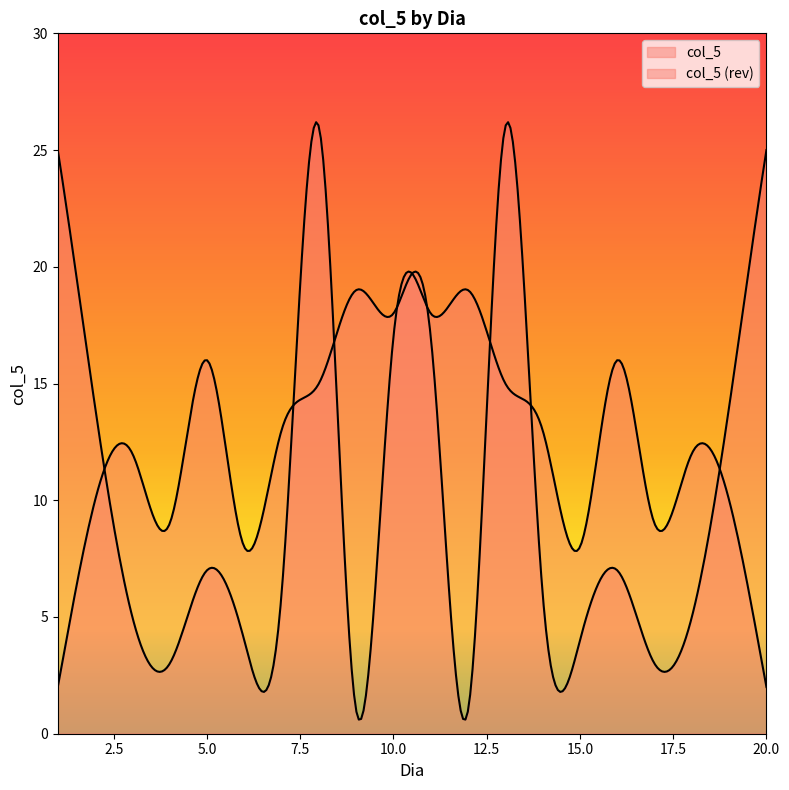

How many lines are shown in the chart?

2